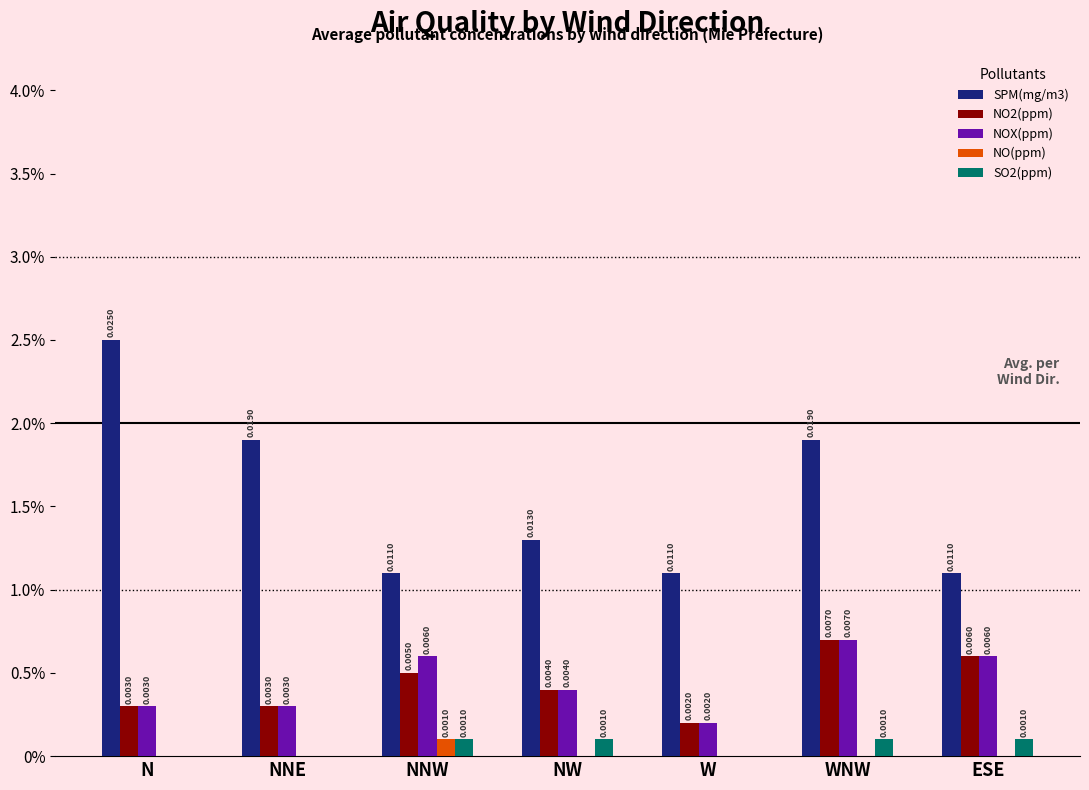

Which category has the lowest value in the NO(ppm) series?

N